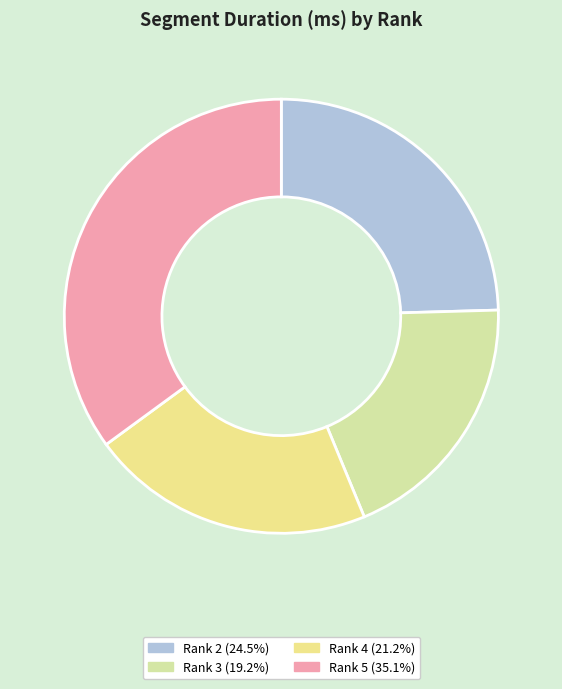

What is the largest slice in the pie chart?

Rank 5